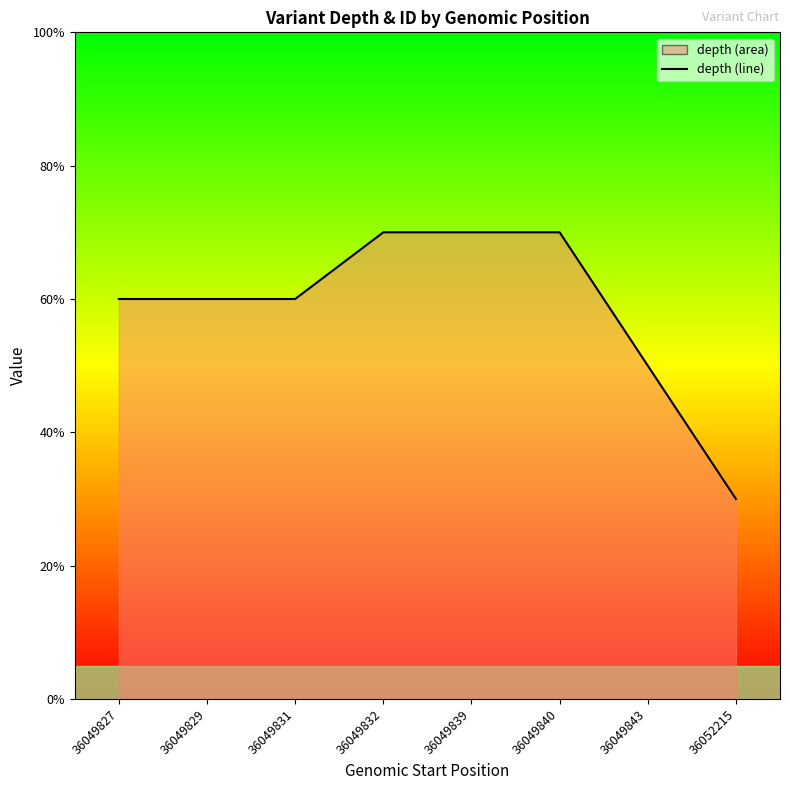

What is the approximate value at 36052215?

3